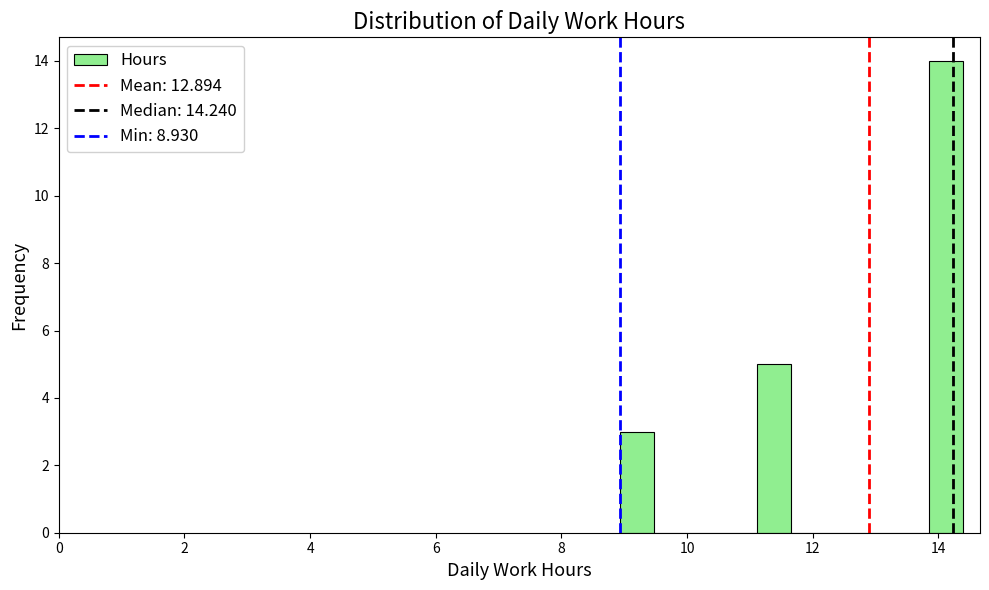

Around what value on the x-axis is the tallest bar? Give the approximate position of its centre, as read against the axis.

14.2